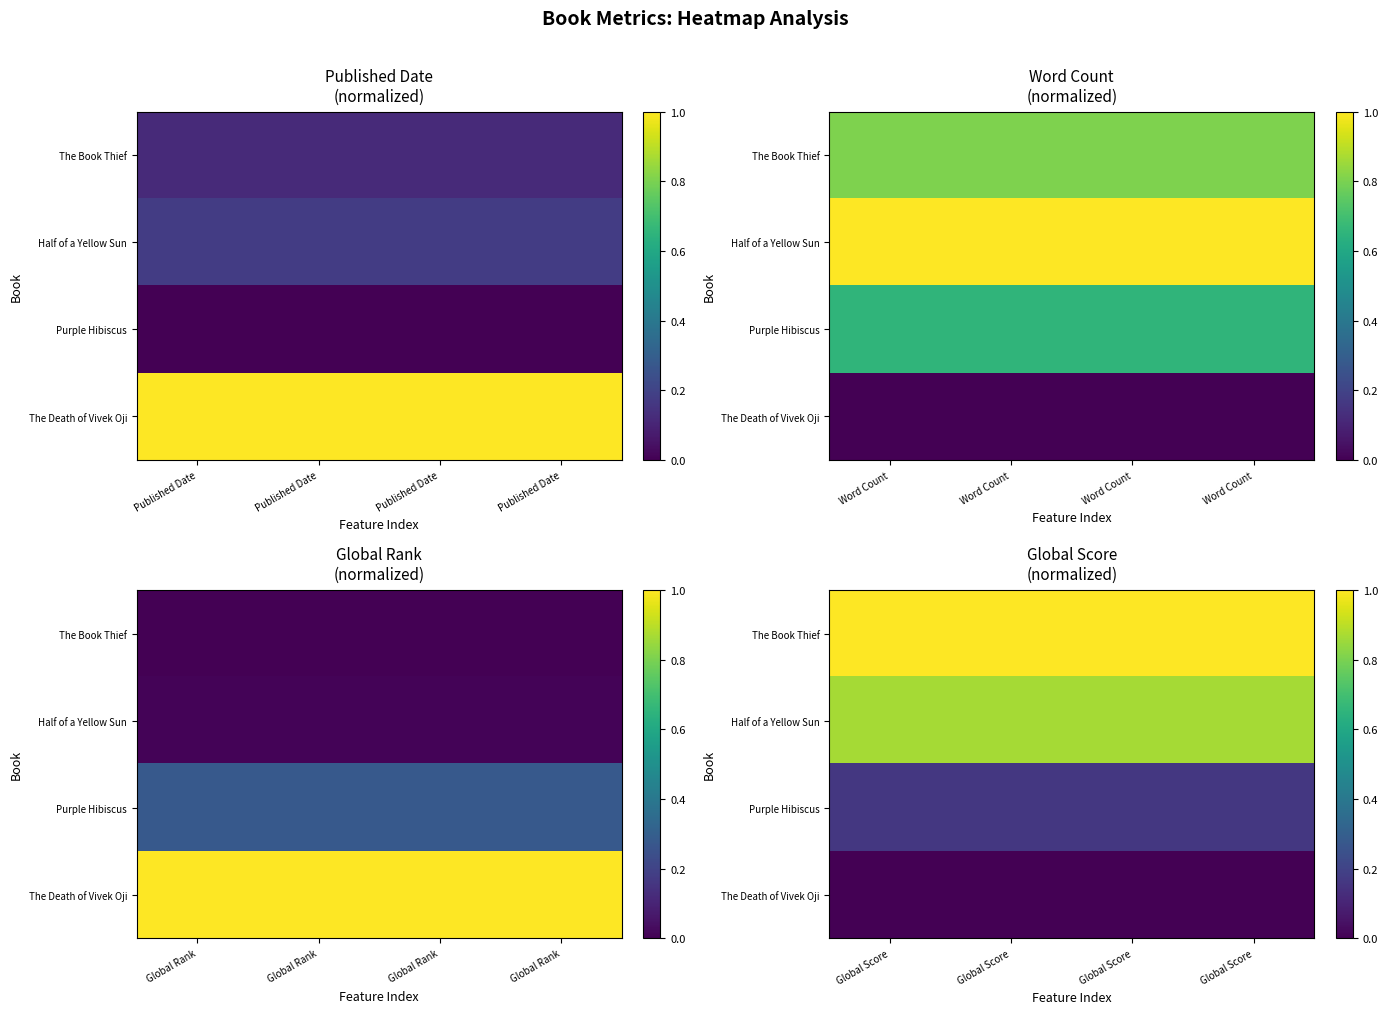

Is it true that Half of a Yellow Sun equals 1.5 at Global Score?

False